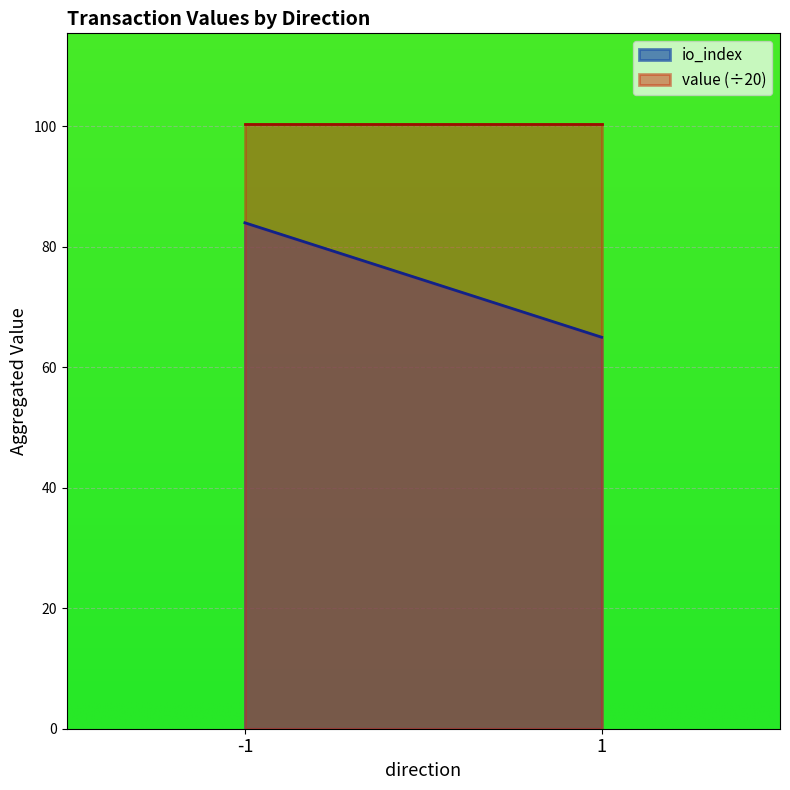

True or false: io_index and value cross at least once.

False